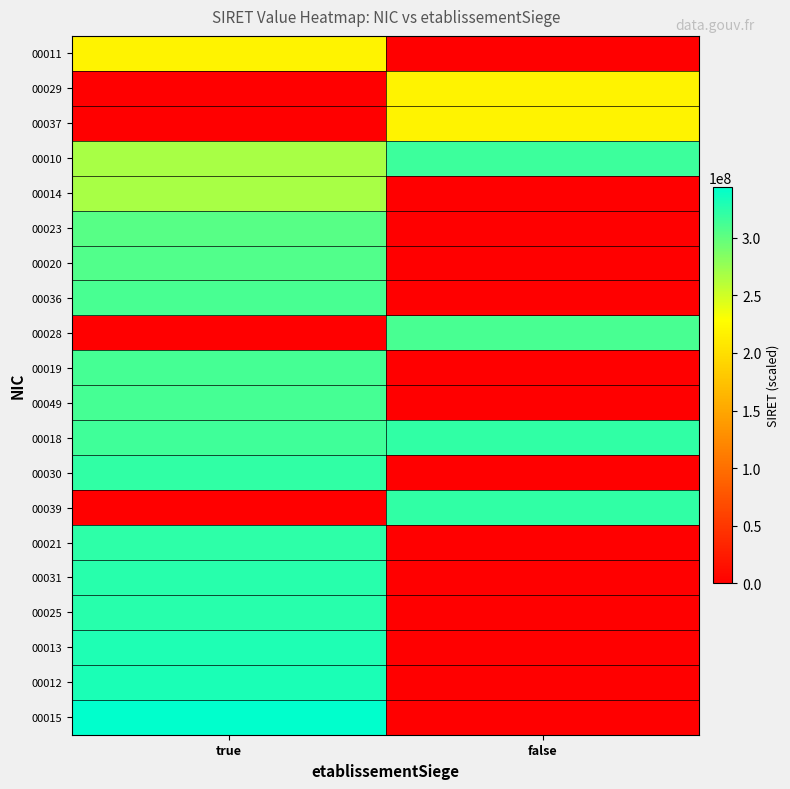

Which label corresponds to the smallest value in the chart?

false